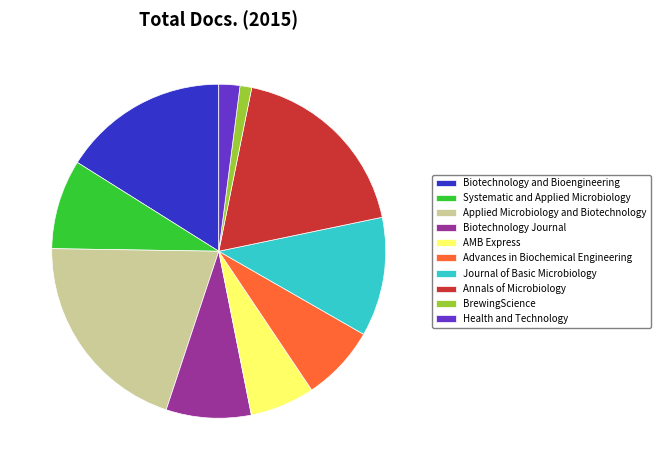

Is Advances in Biochemical Engineering the majority of the pie?

No